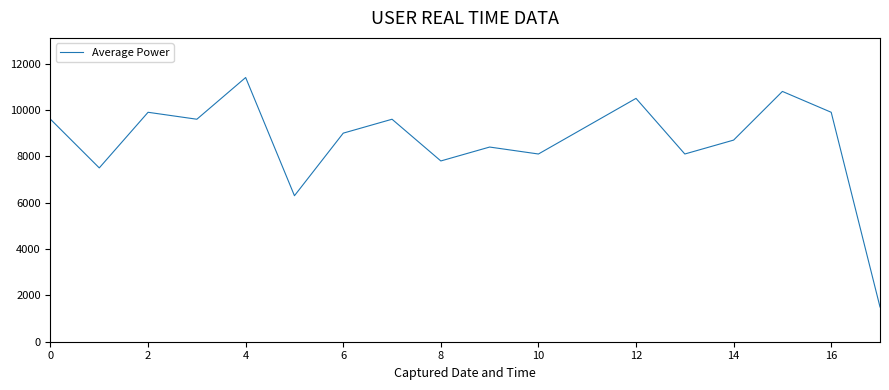

What is the maximum value shown in the chart?

11400